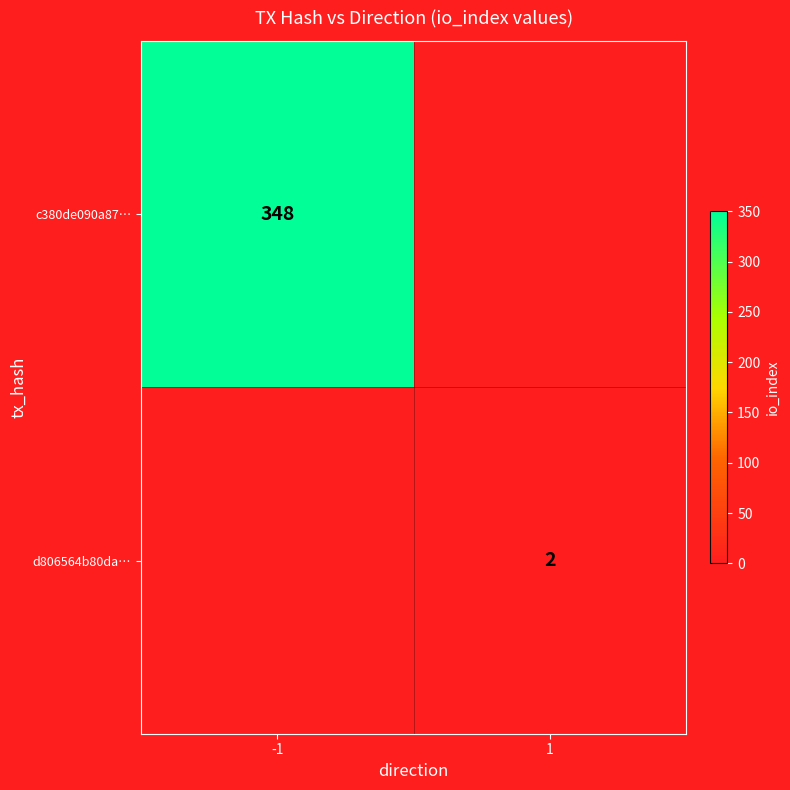

The value of d806564b80da… at 1 is 3. True or false?

False